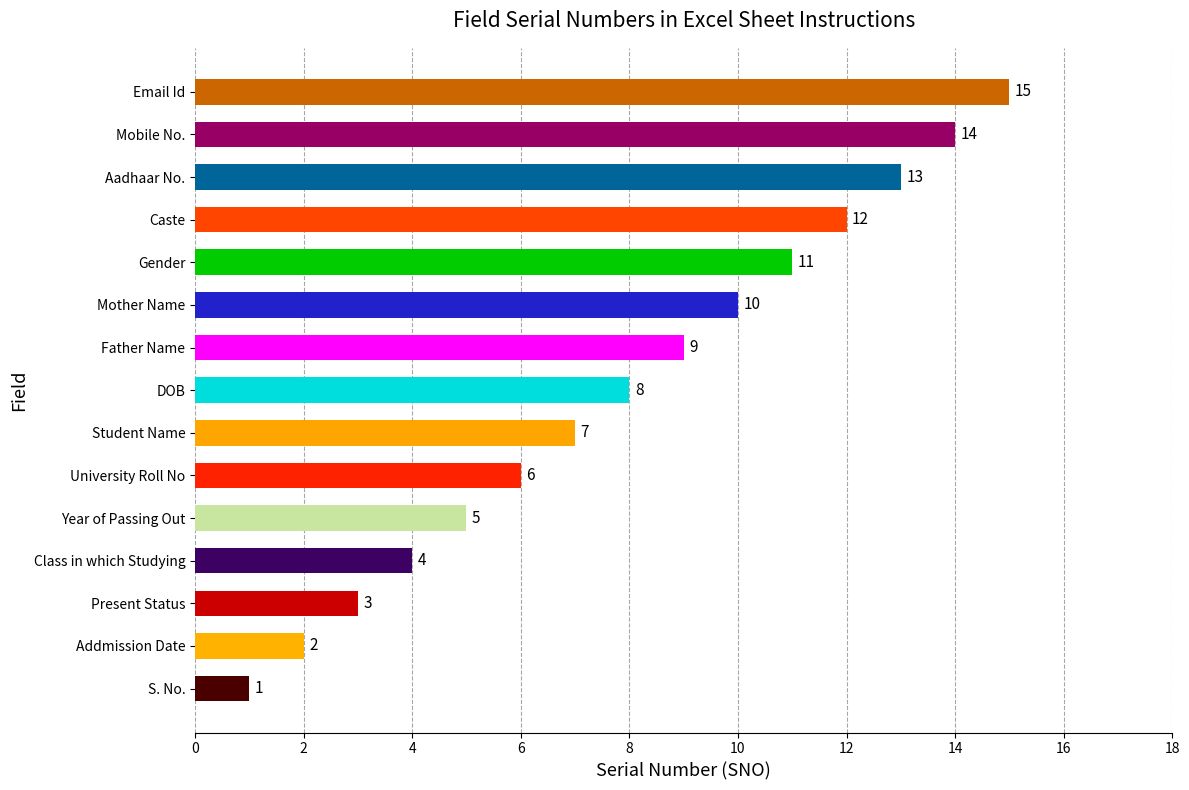

List the labels in order of value, largest first.

Email Id, Mobile No., Aadhaar No., Caste, Gender, Mother Name, Father Name, DOB, Student Name, University Roll No, Year of Passing Out, Class in which Studying, Present Status, Addmission Date, S. No.